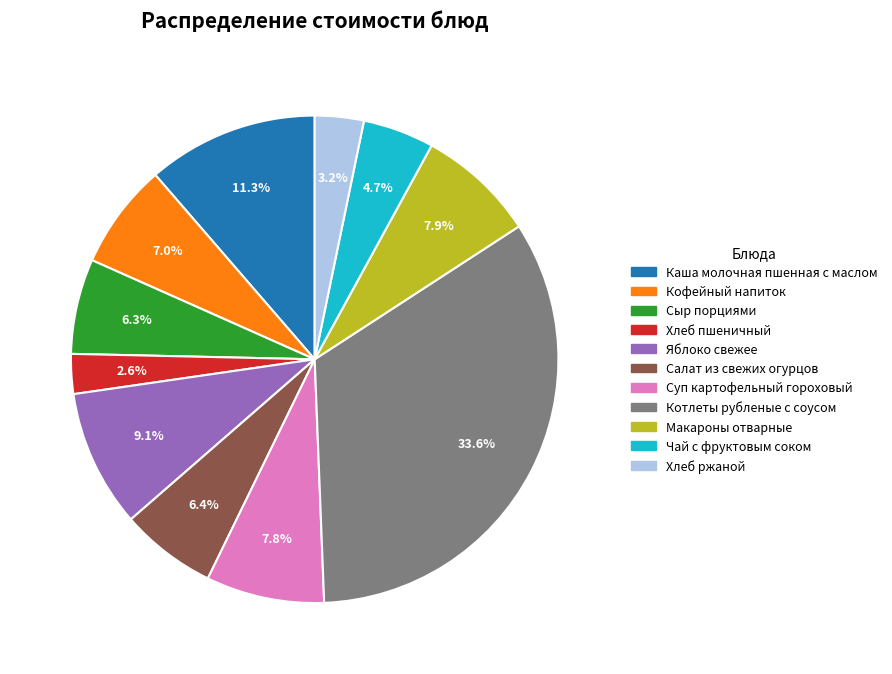

How many slices are in this pie chart?

11